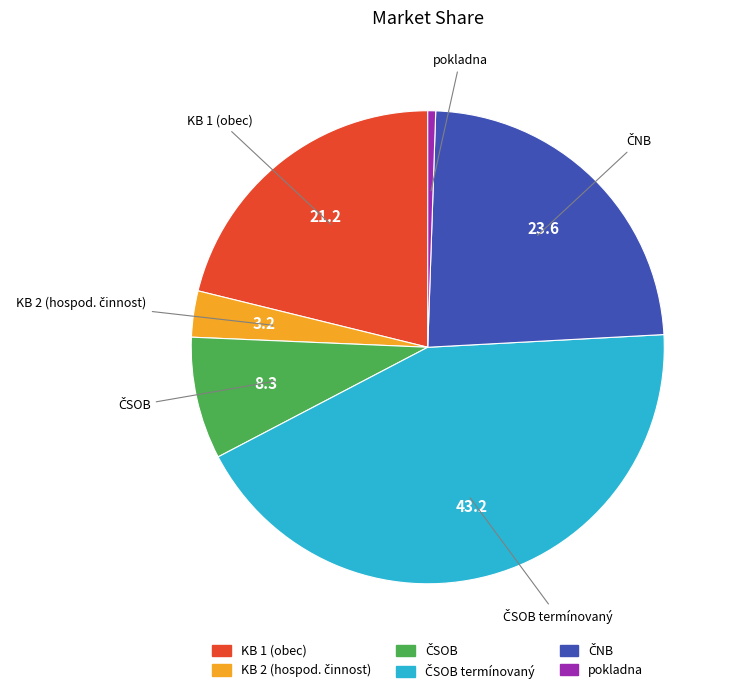

Does any single category account for the majority?

No